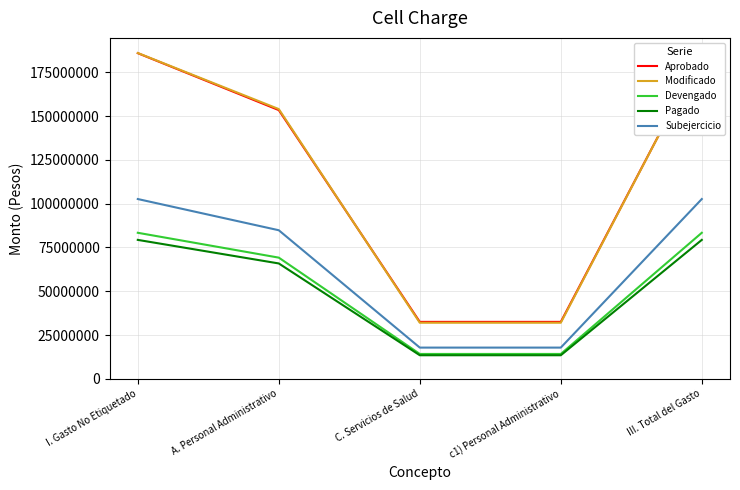

What is the label of the 5th point from the right?

I. Gasto No Etiquetado